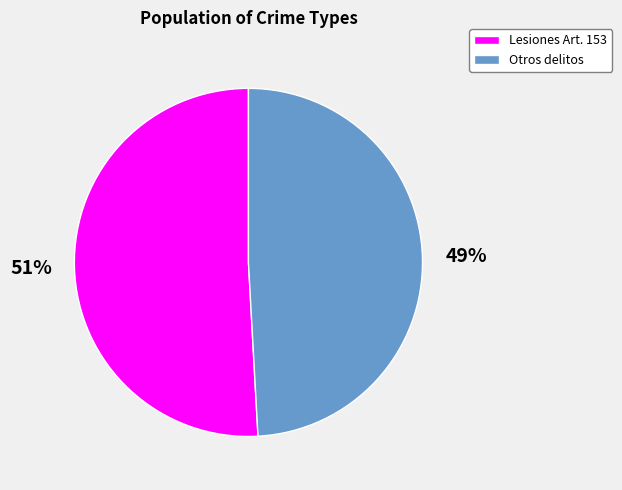

Approximately how many times larger is the value at Otros delitos compared to Lesiones Art. 153?

1.0